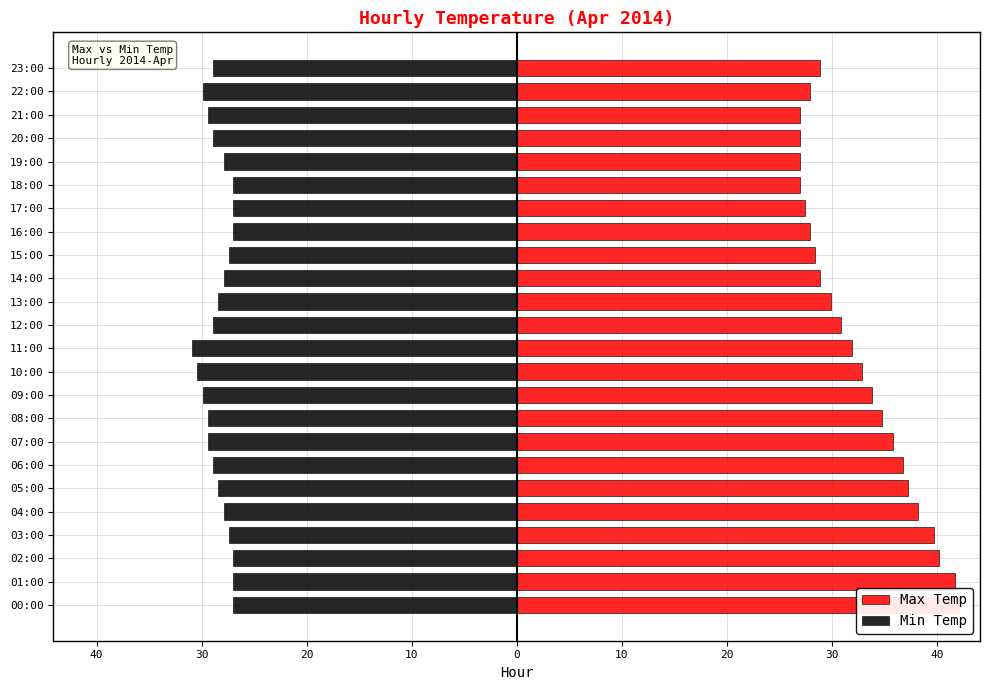

What is the difference between the highest and lowest values at 16:00?

54.9